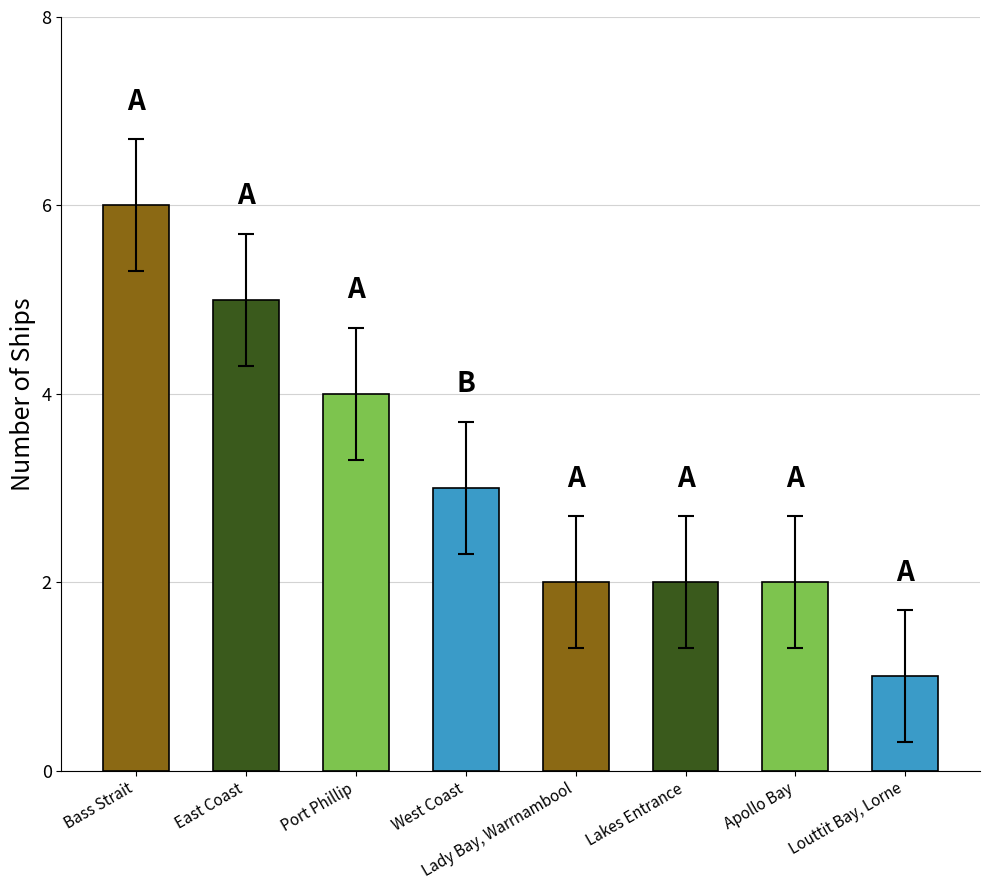

What is the average value?

3